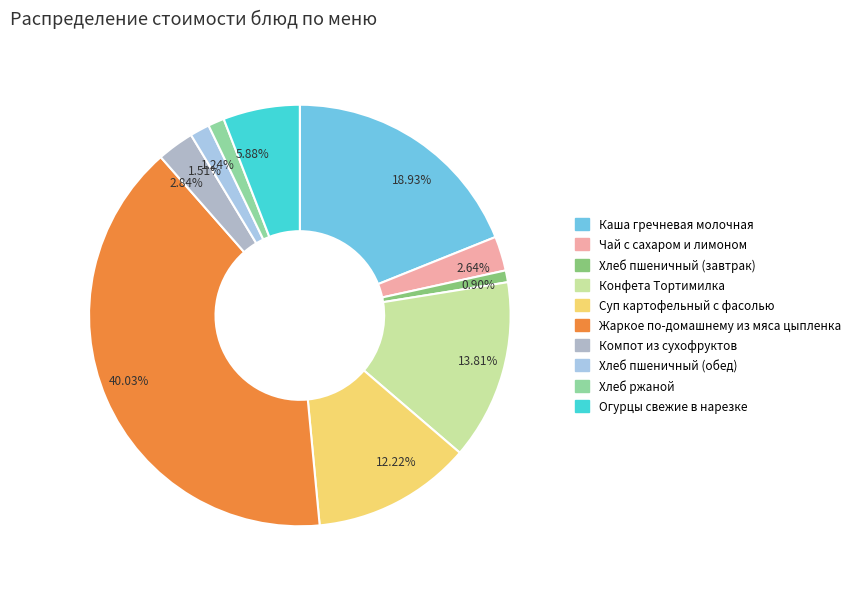

Is 1.24% the majority of the pie?

No